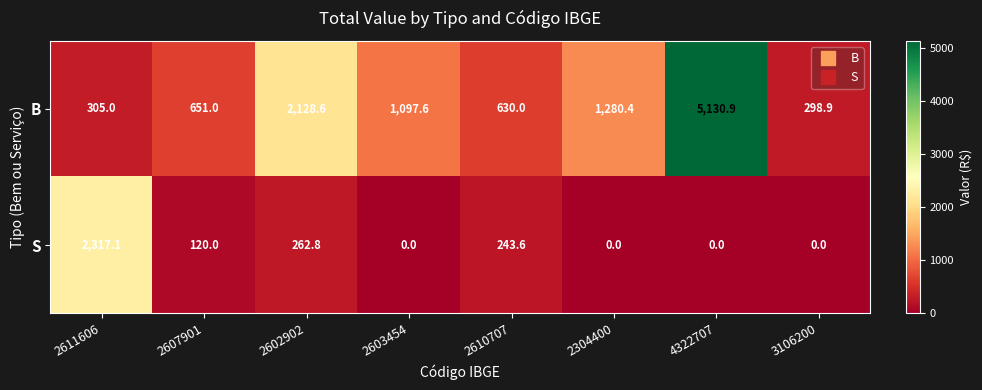

At how many categories does at least one series exceed 2940?

1